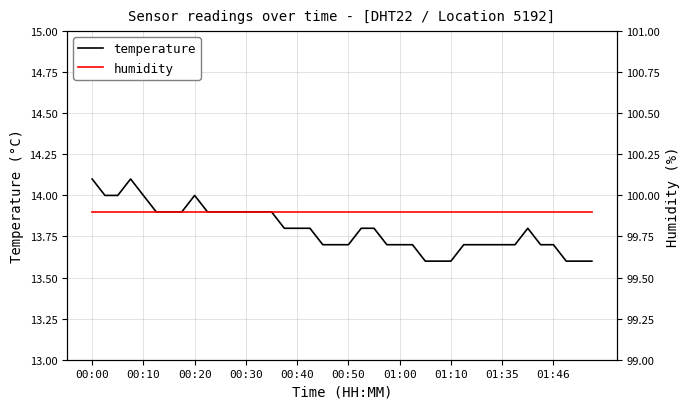

What is the value of the temperature point at the 30th from the left?

13.7